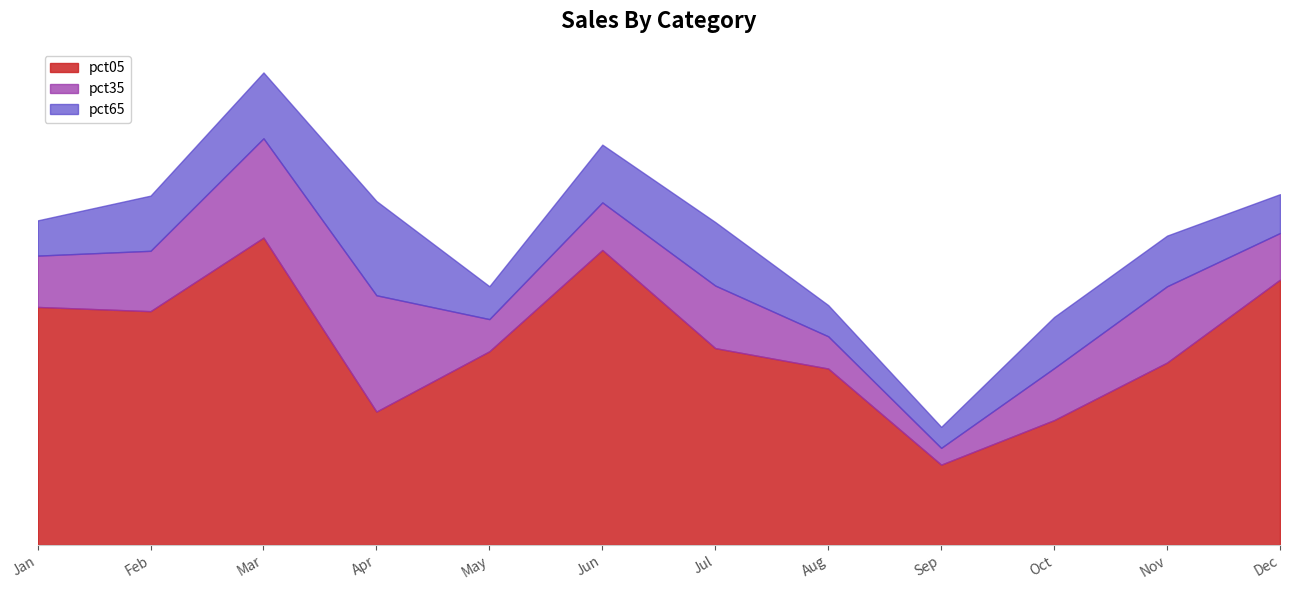

What is the highest value of the pct05 series?

8.8